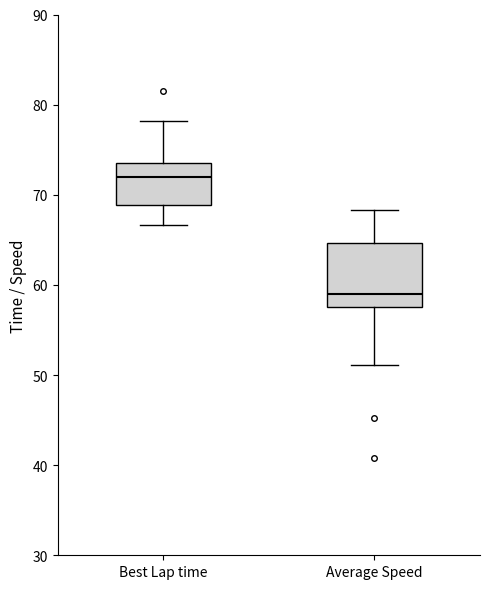

Which box has the highest median line?

Best Lap time